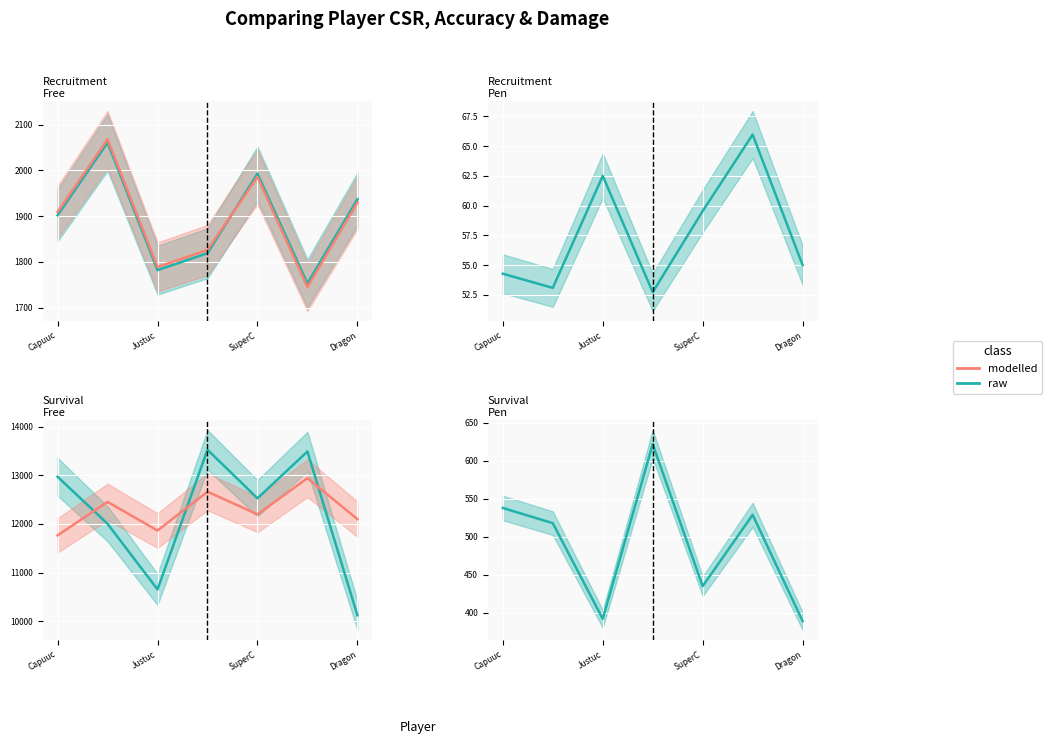

What is the value of the modelled point at the 1st from the left?

11766